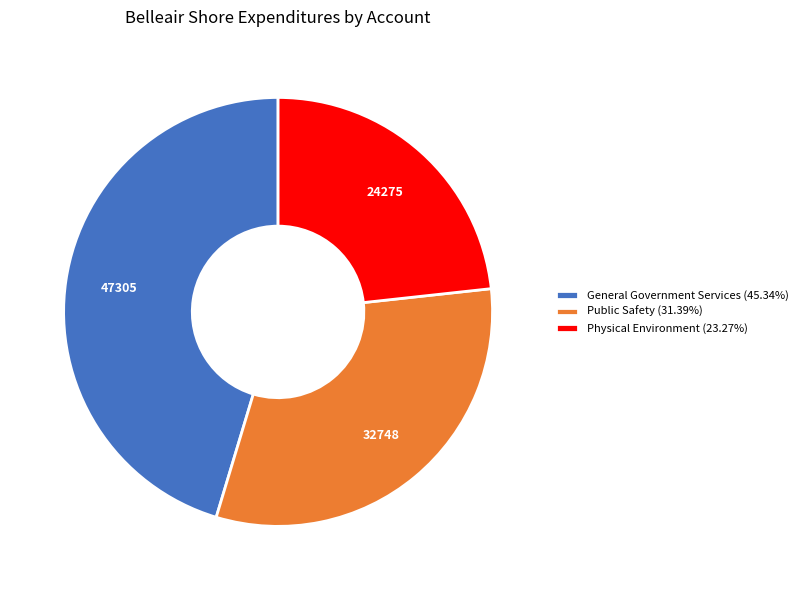

The Public Safety slice represents 26% of the pie. True or false?

False